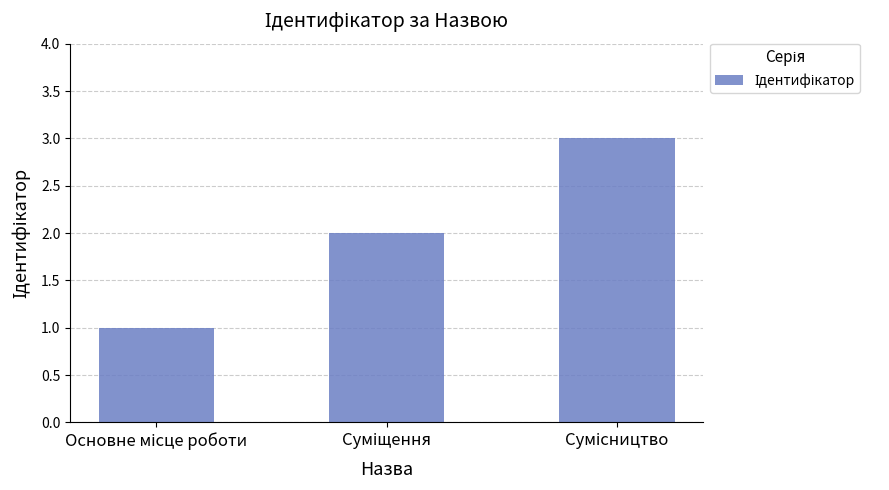

What is the maximum value shown in the chart?

3